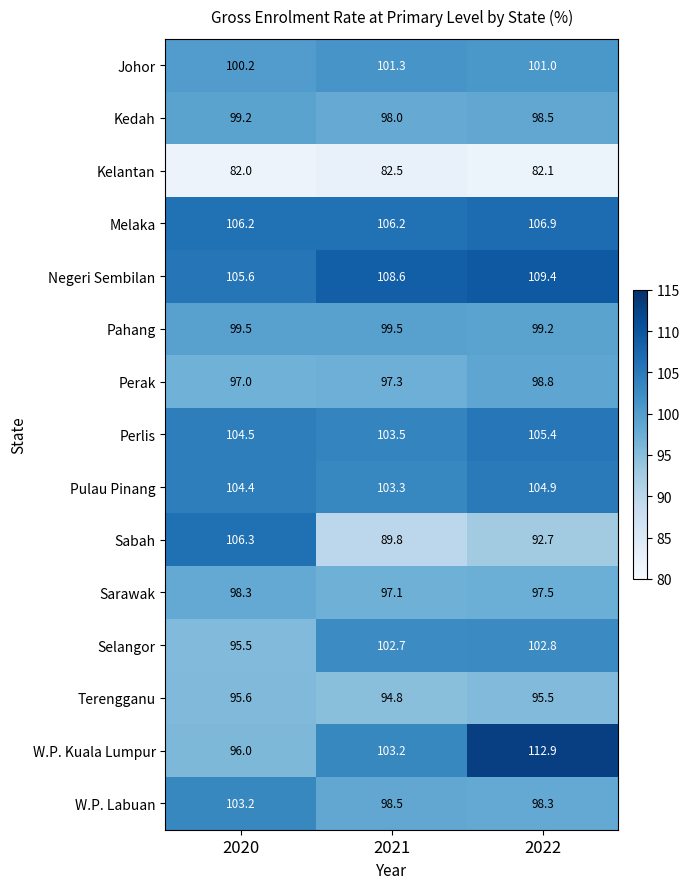

Which series has the largest total across all categories?

Negeri Sembilan